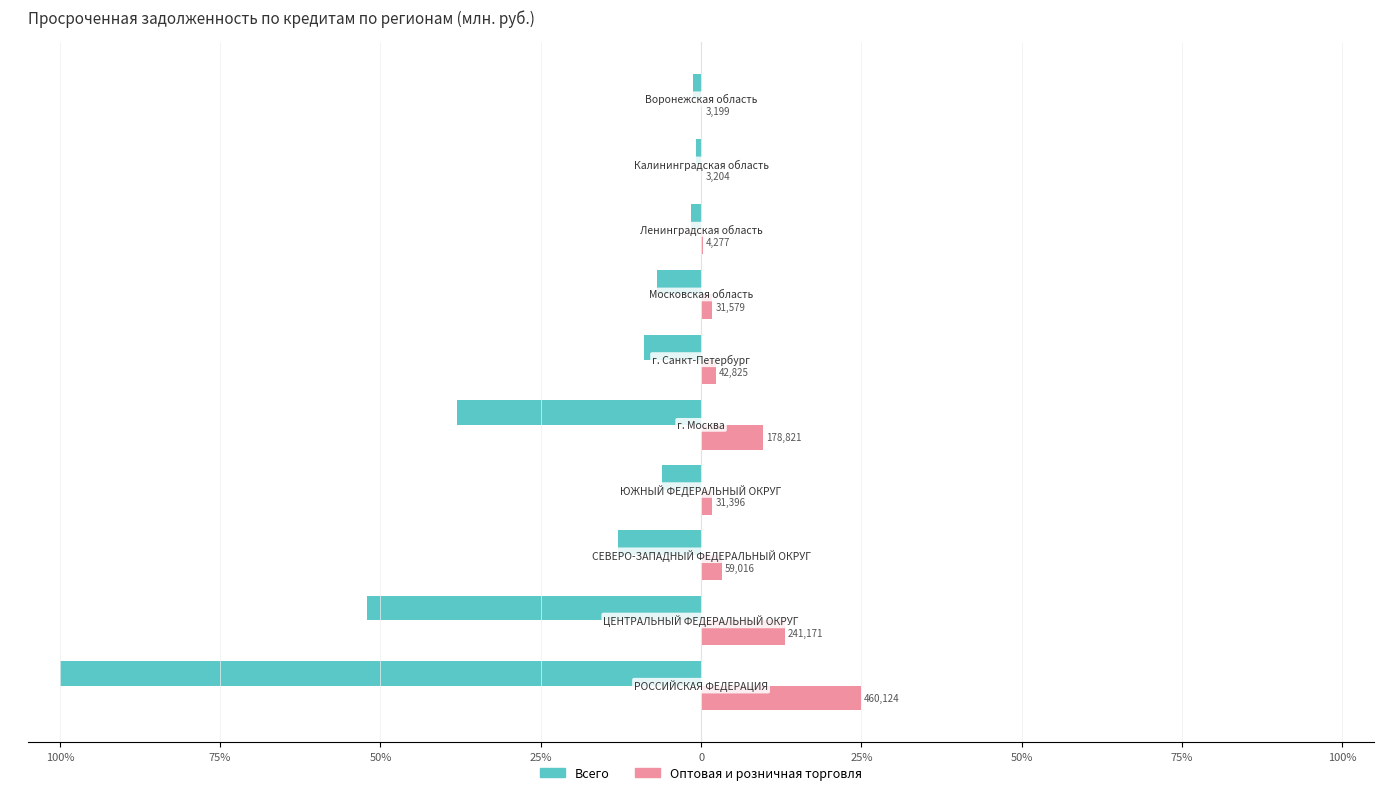

Reading right to left, list all the values displayed in this chart.

Всего: -1.2	-0.8	-1.5	-6.9	-9.0	-38.1	-6.2	-13.0	-52.1	-100.0
Оптовая и розничная торговля: 0.2	0.2	0.2	1.7	2.3	9.7	1.7	3.2	13.1	24.9